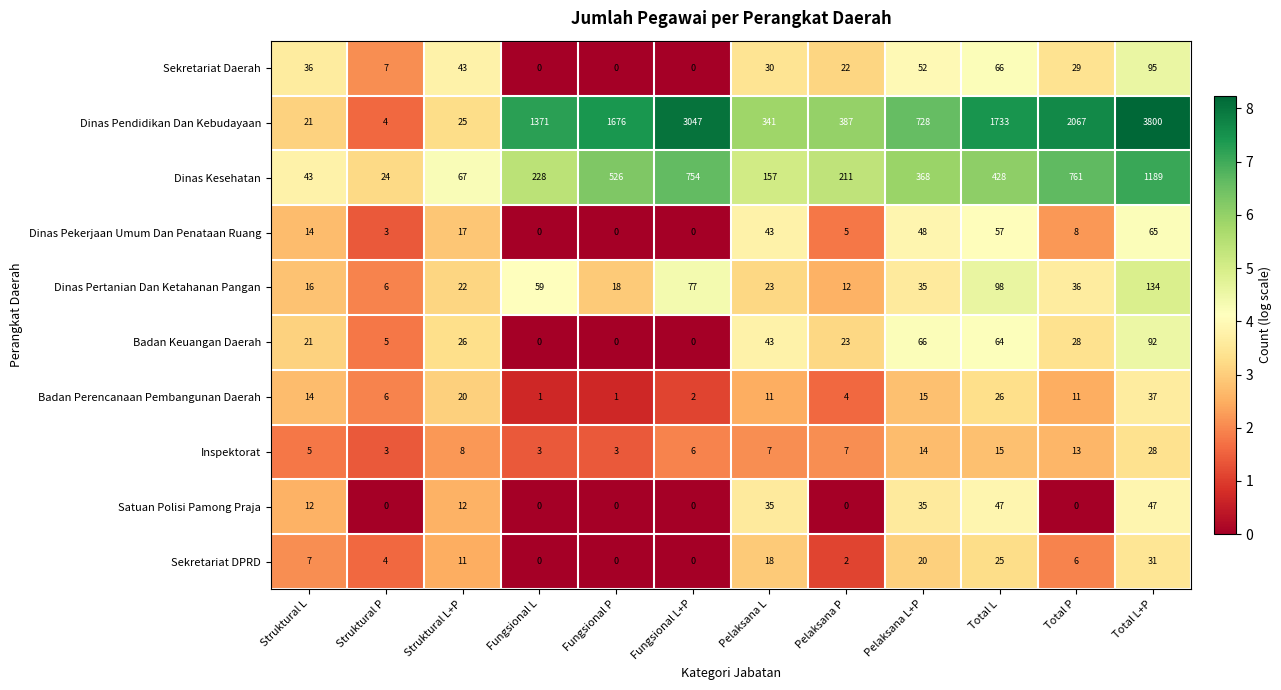

True or false: Sekretariat Daerah has a value of 24 at Struktural L+P.

False